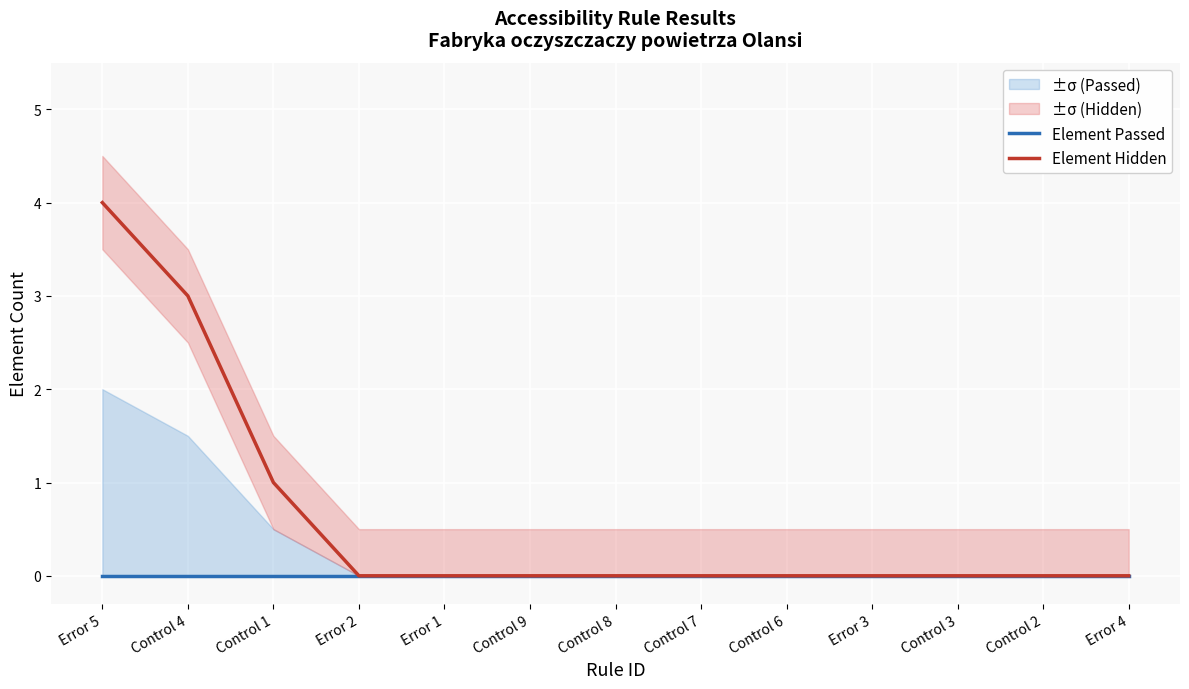

What is the label of the 10th point from the left?

Error 3